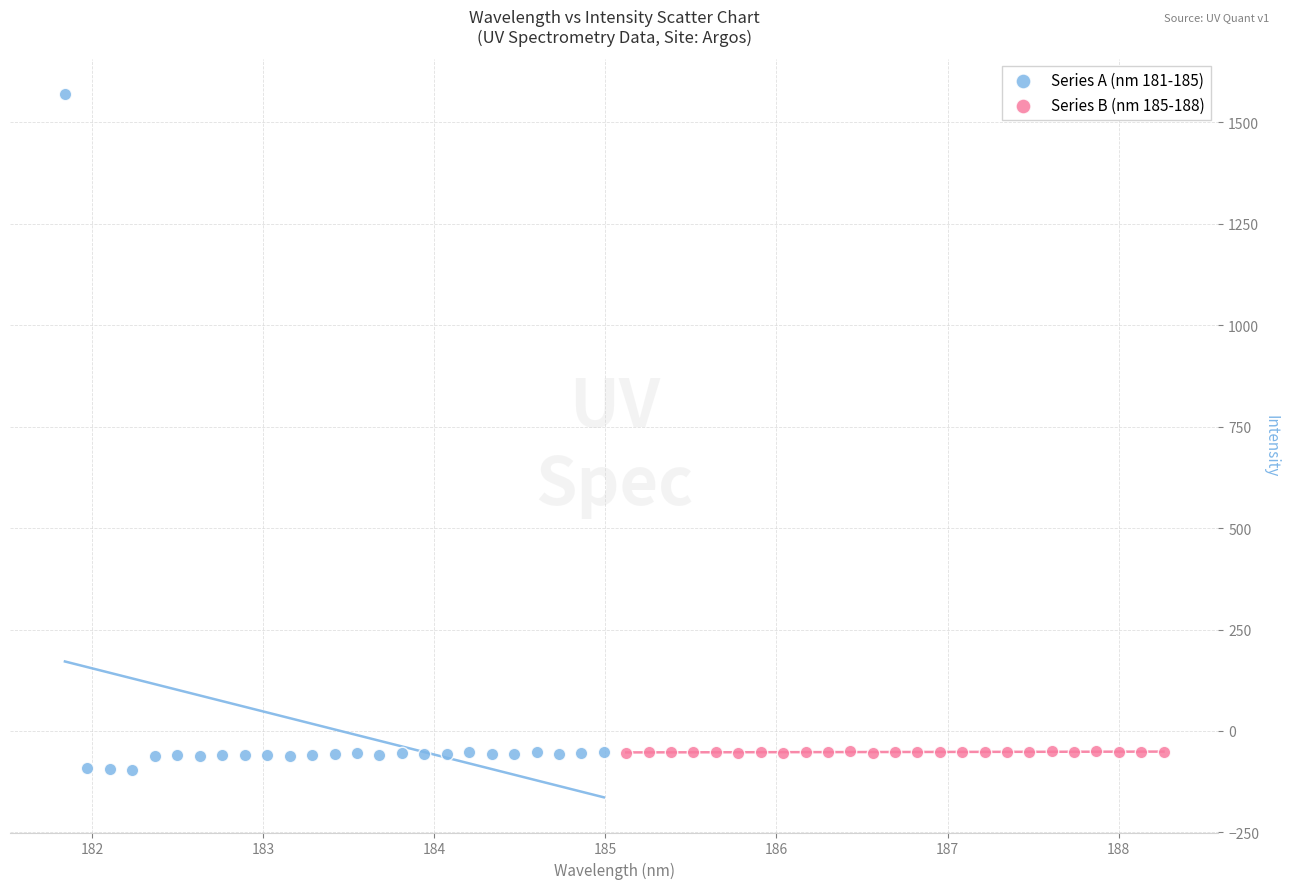

Which series has the largest Y range (max minus min)?

Series A (nm 181-185)